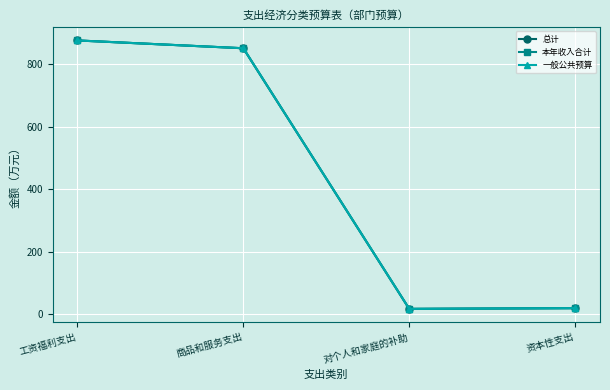

Is this an area chart (filled region under the line)?

No